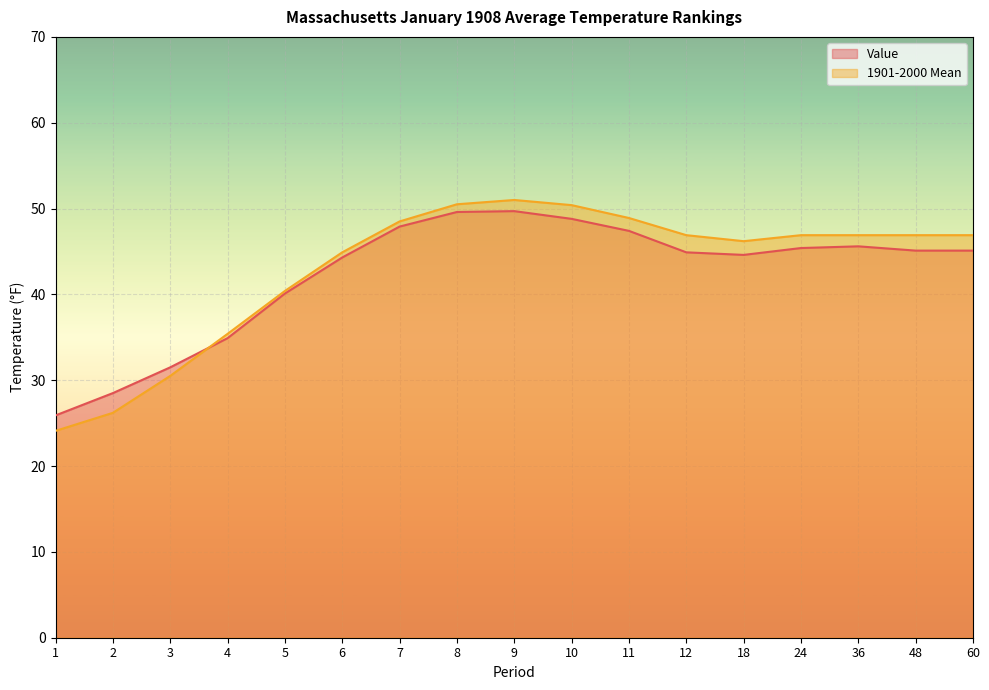

List the labels in order of 1901-2000 Mean value, largest first.

9, 8, 10, 11, 7, 12, 24, 36, 48, 60, 18, 6, 5, 4, 3, 2, 1